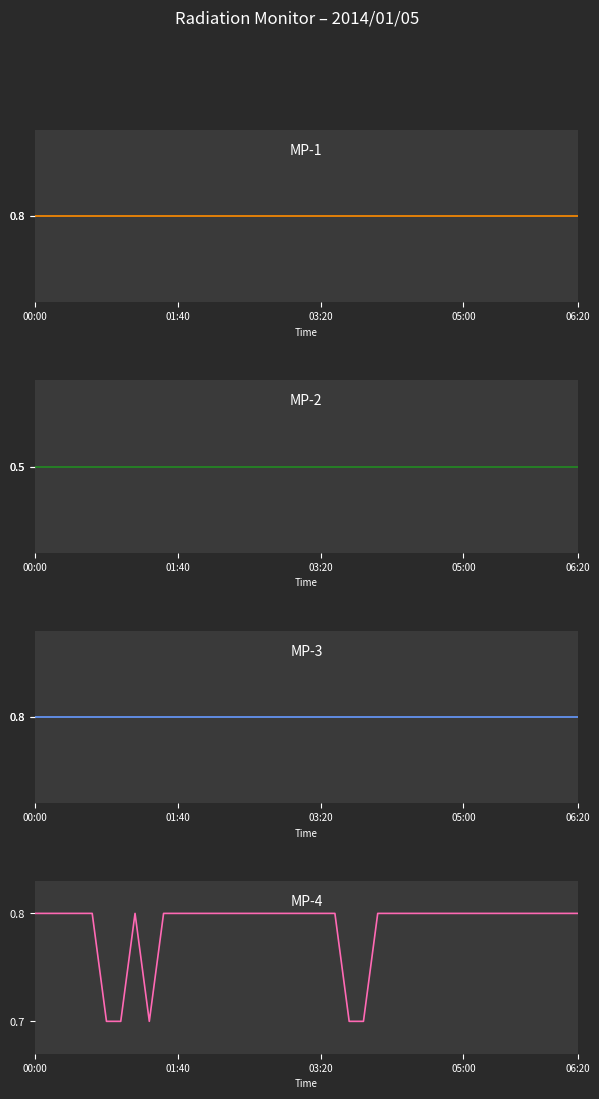

True or false: MP-2 and MP-4 intersect in this chart.

False